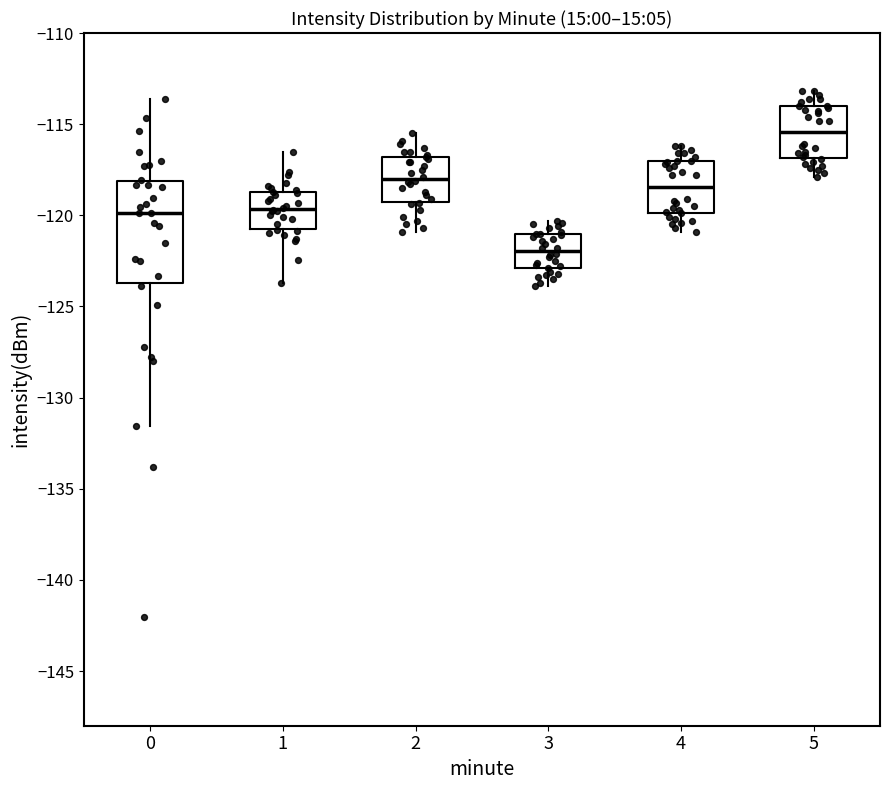

Which box is the tallest, from its lower edge to its upper edge?

0